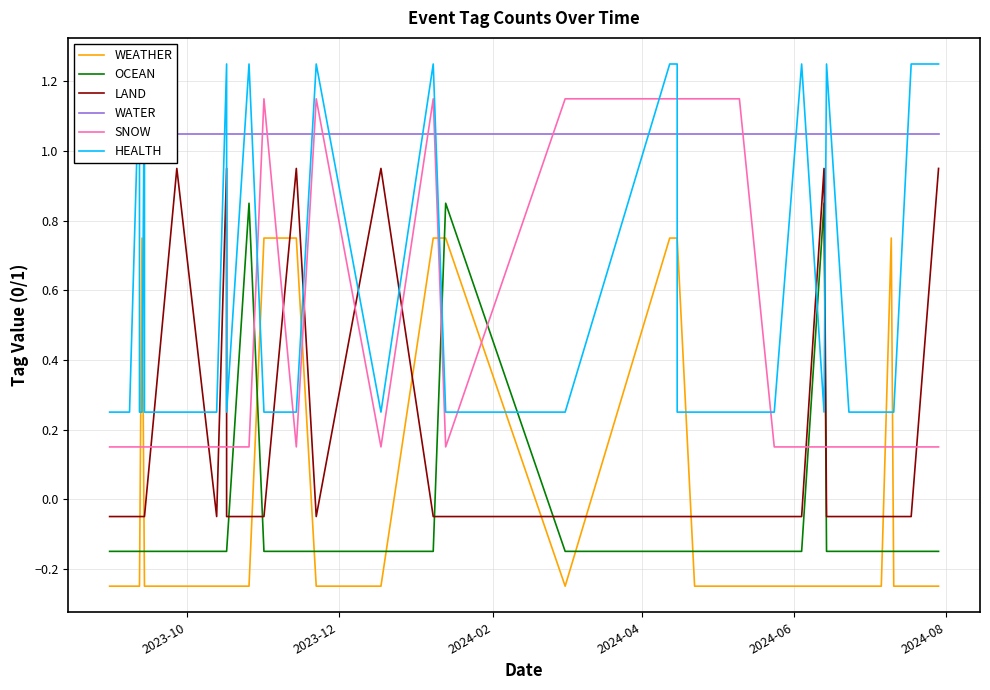

True or false: SNOW has a value of 0.2 at 30.

False